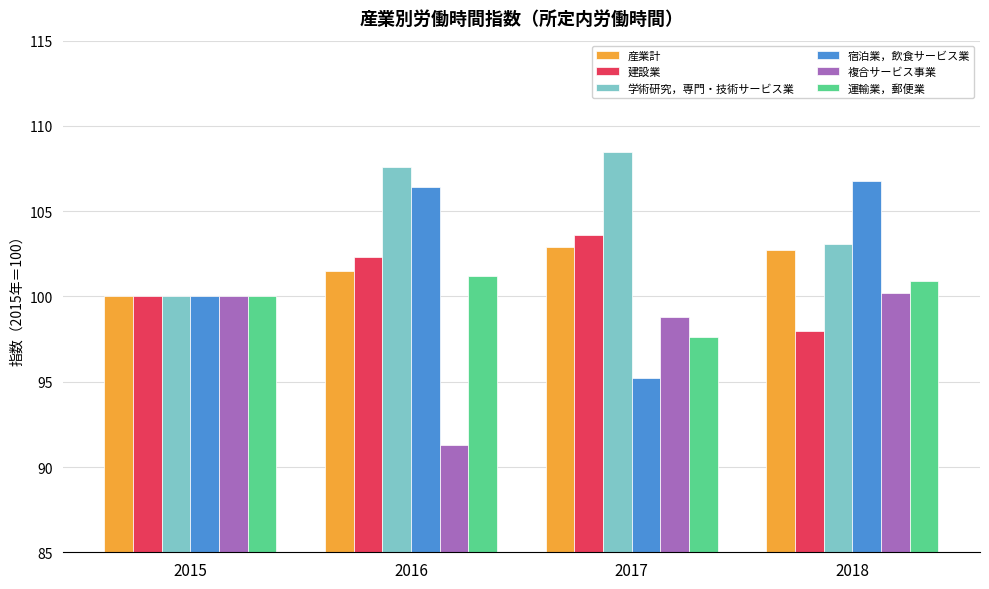

The value of 学術研究，専門・技術サービス業 at 2016 is 163.9. True or false?

False